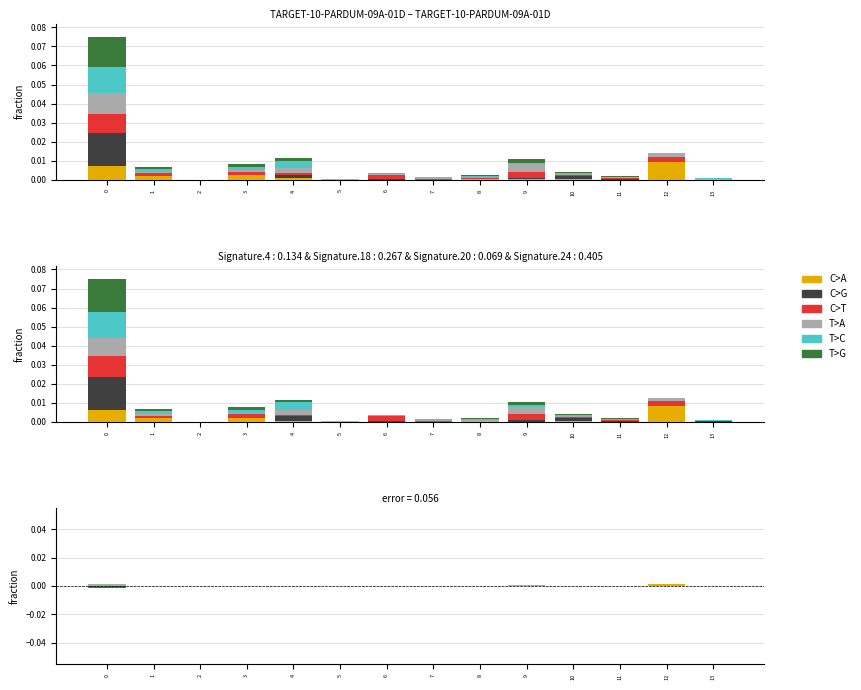

Which series has the largest total across all categories?

C>A